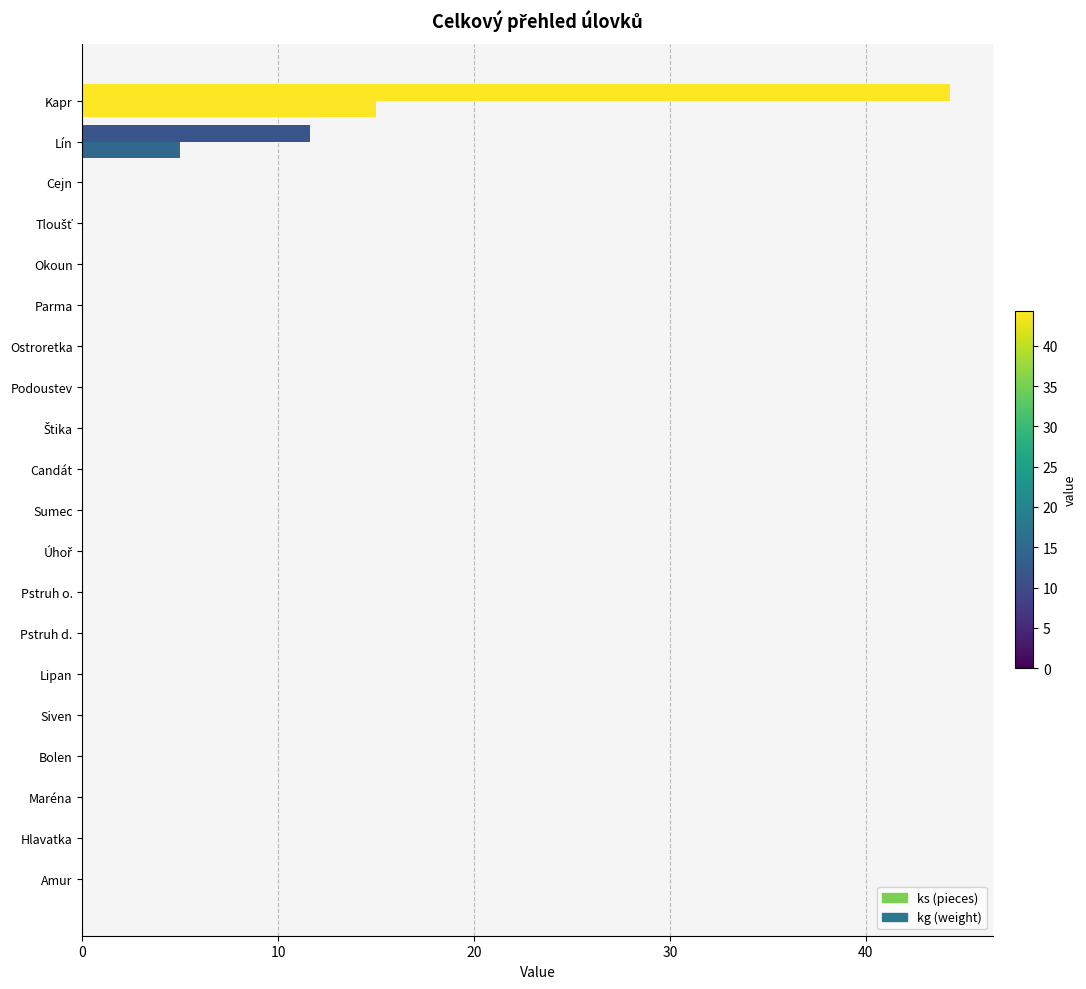

Rank the series by their maximum value, from lowest to highest.

ks (pieces), kg (weight)